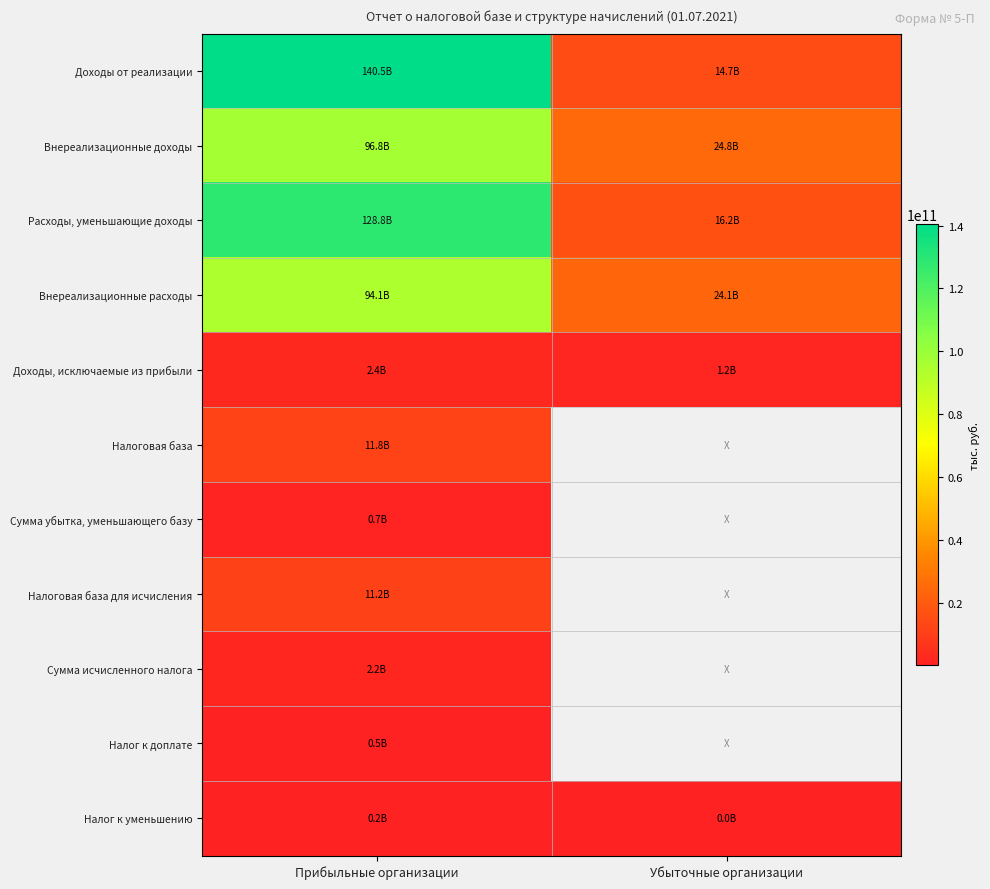

Count the number of data series in this chart.

11